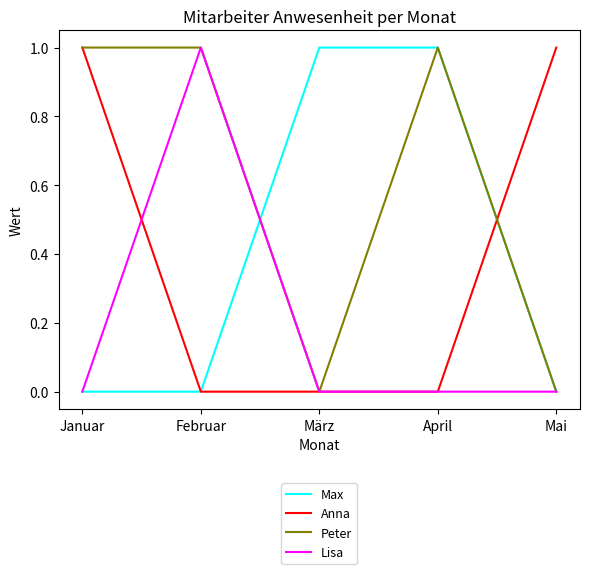

What position from the right is Mai?

1